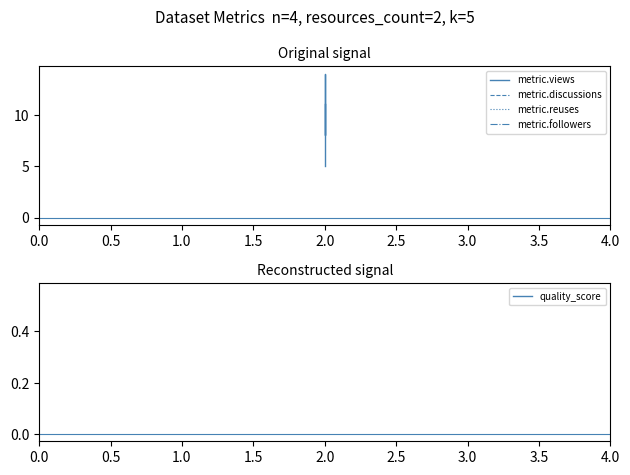

What are all the series names shown in the legend?

metric.views, metric.discussions, metric.reuses, metric.followers, quality_score